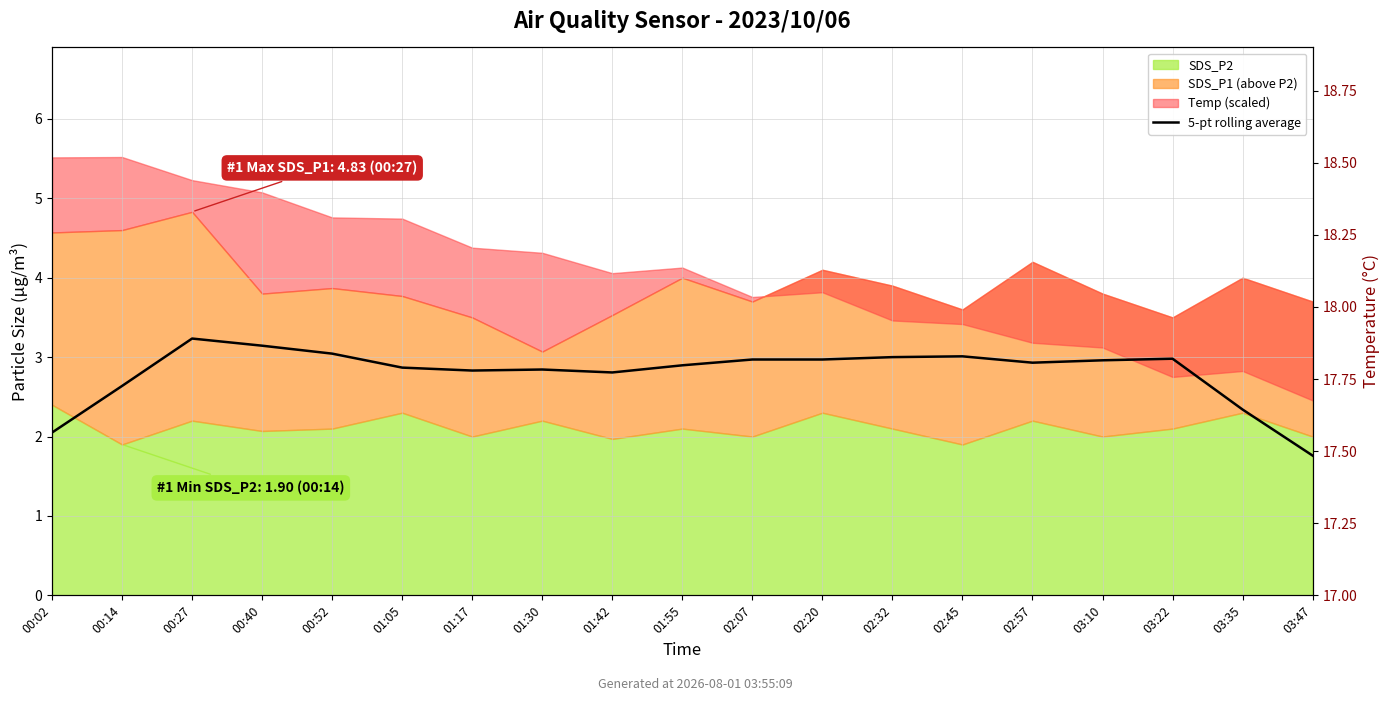

Reading right to left, what are all the values shown in this chart?

1.8	2.3	3.0	3.0	2.9	3.0	3.0	3.0	3.0	2.9	2.8	2.8	2.8	2.9	3.0	3.1	3.2	2.6	2.1